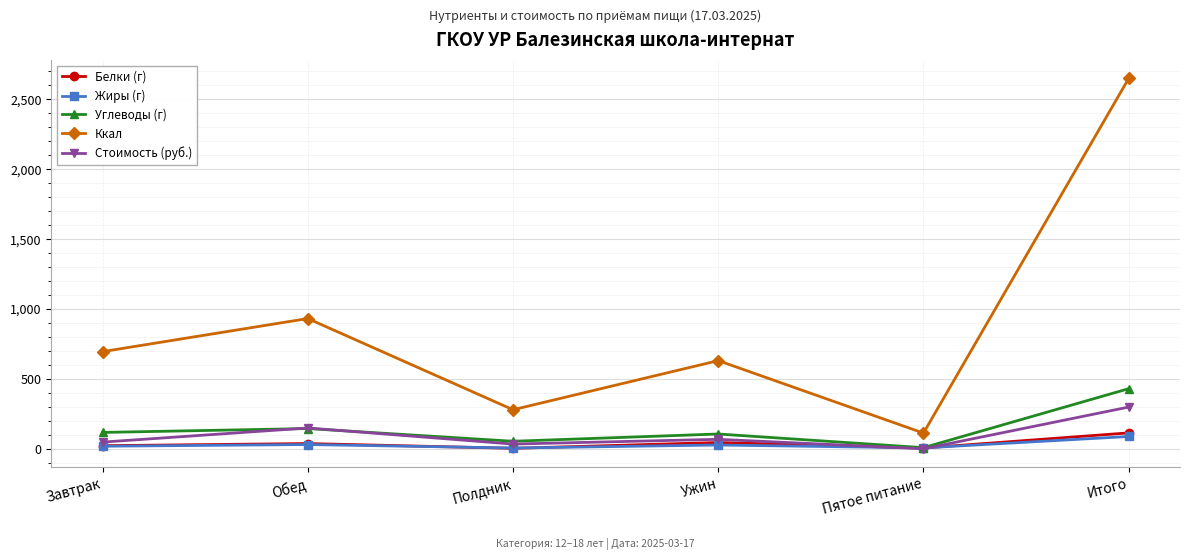

What are all the series names shown in the legend?

Белки (г), Жиры (г), Углеводы (г), Ккал, Стоимость (руб.)